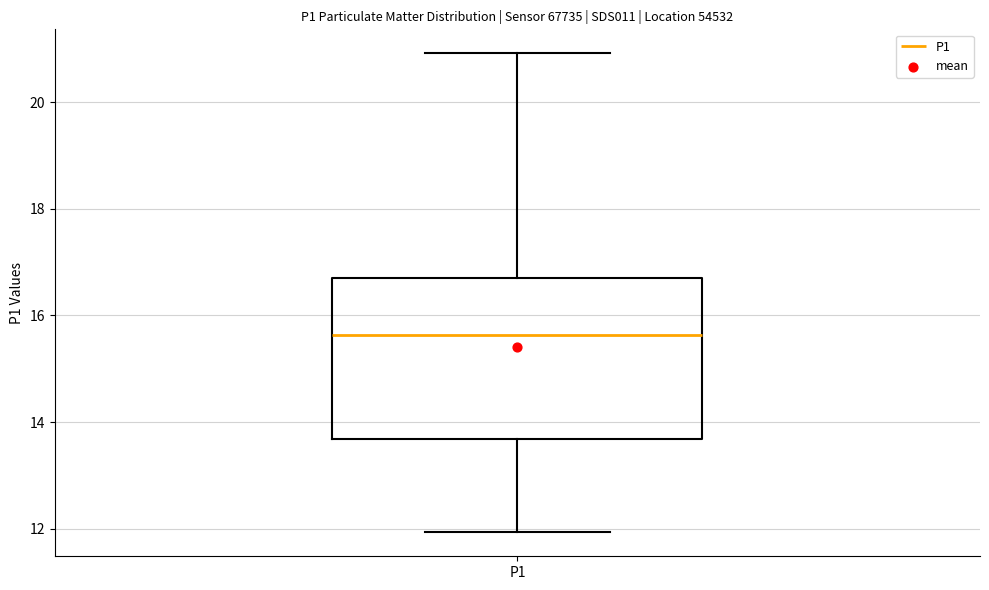

Where does the median line of the box for P1 sit on the y-axis? The values are not printed on the chart, so give them approximately, as read against the axis.

15.6